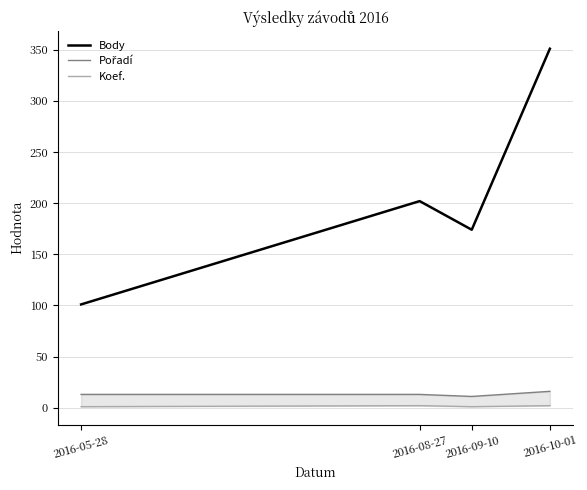

Reading left to right, what are all the values shown in this chart?

Body: 2016-05-28=101	2016-08-27=202	2016-09-10=174	2016-10-01=351
Pořadí: 2016-05-28=13	2016-08-27=13	2016-09-10=11	2016-10-01=16
Koef.: 2016-05-28=1	2016-08-27=2	2016-09-10=1	2016-10-01=2